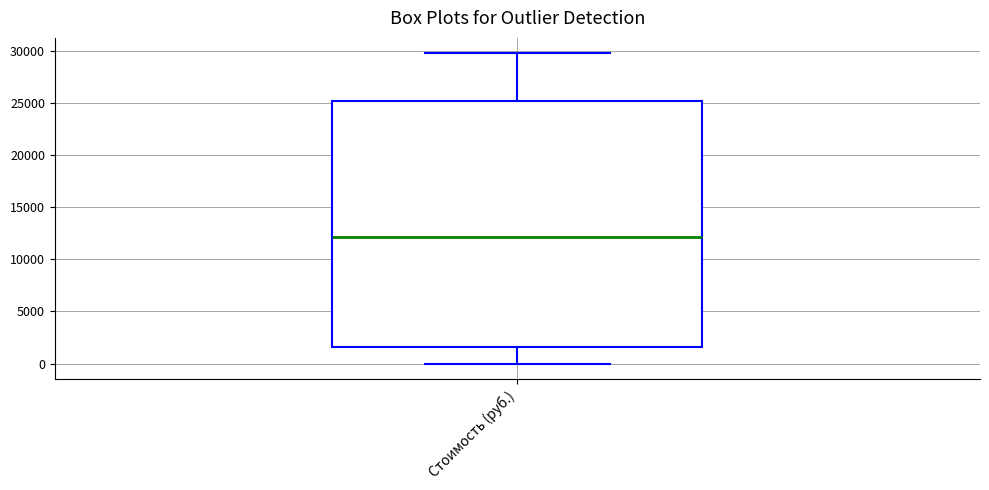

Read this box plot against the y-axis: the position of the median line, the range covered by the box, and the ends of both whiskers. The values are not printed on the chart, so give them approximately, as read against the axis.

median 12000, box 1500 to 25000, whiskers 0 to 29500